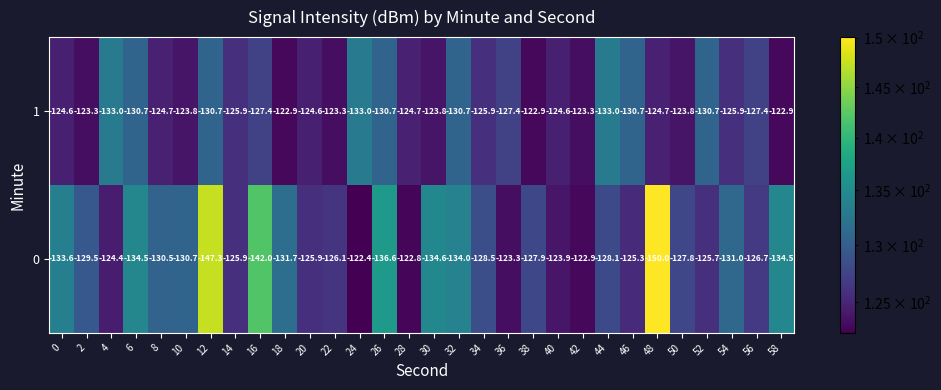

What is the spread (max minus min) of values at 0?

9.0